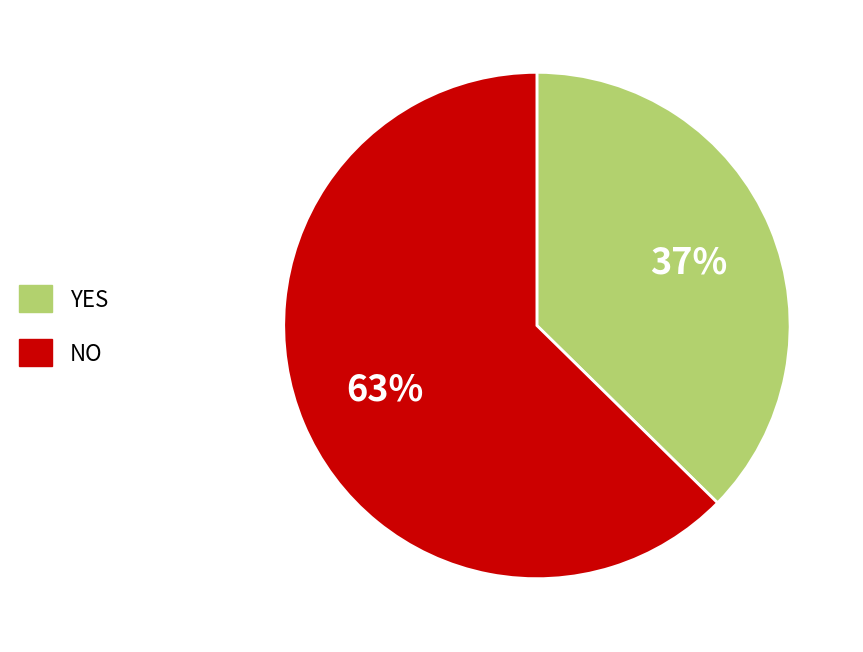

How many segments does this pie chart have?

2